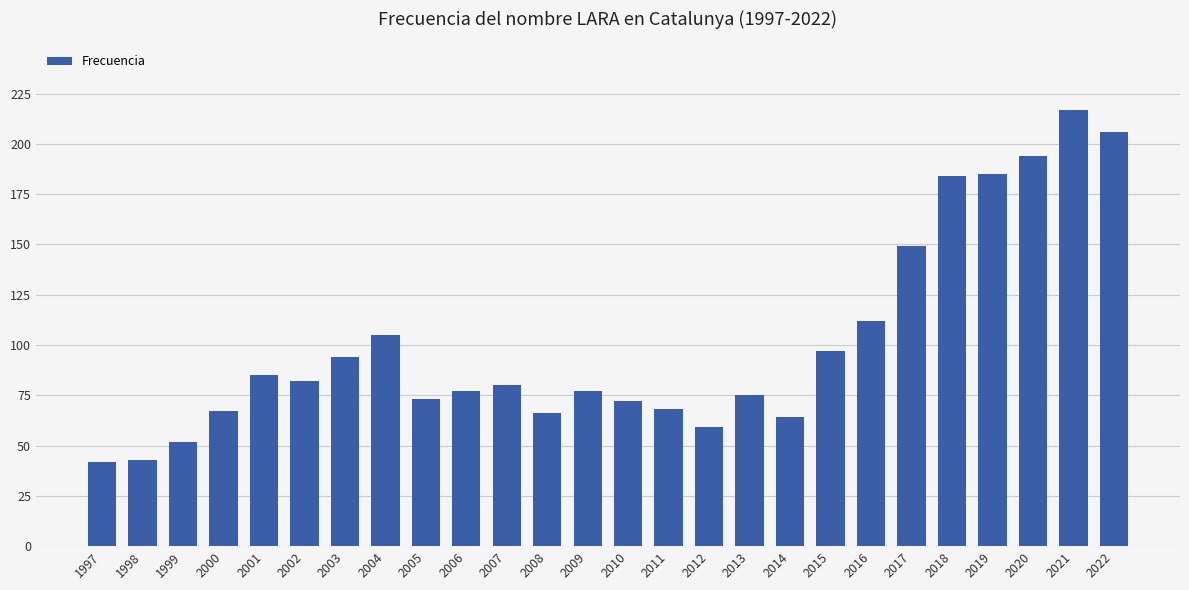

What is the difference between the values at 2021 and 2018?

33